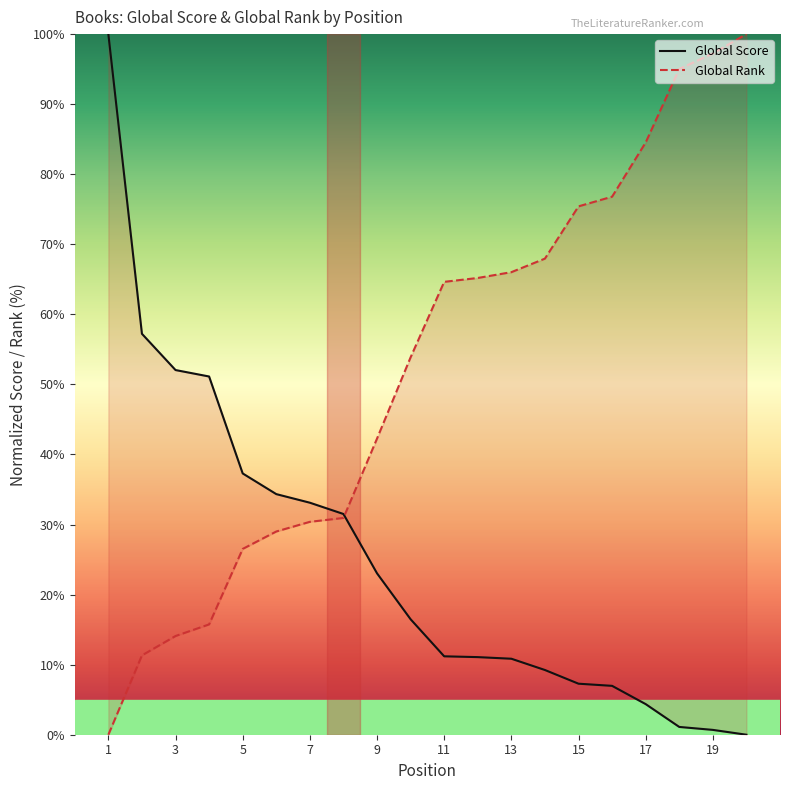

How many values in the Global Score series are below 16?

10